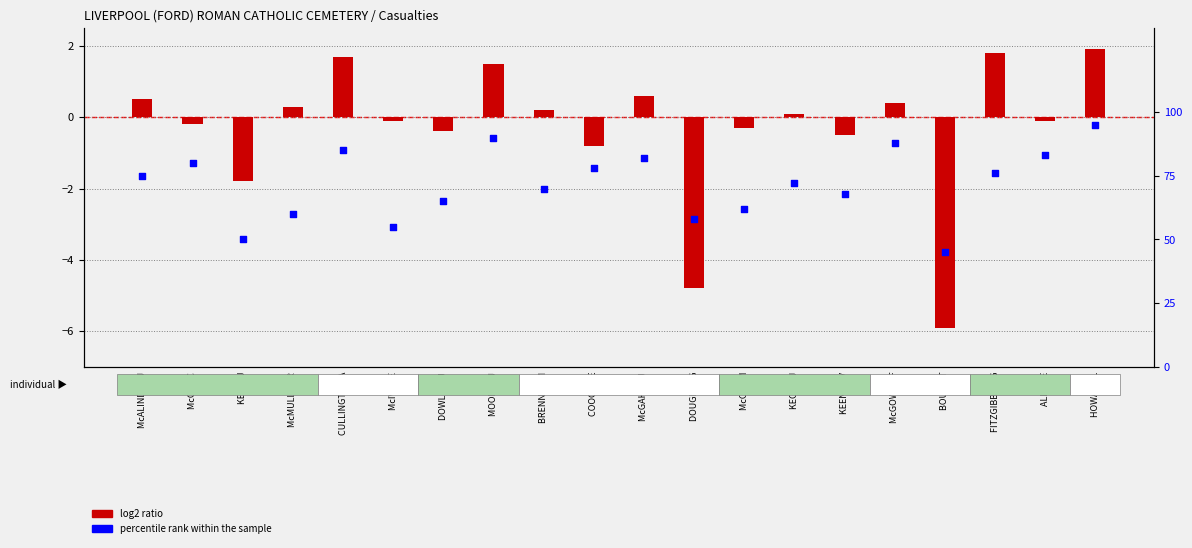

Is the value of percentile rank within the sample at BOURN T greater than the value of log2 ratio at DOUGLAS G?

Yes